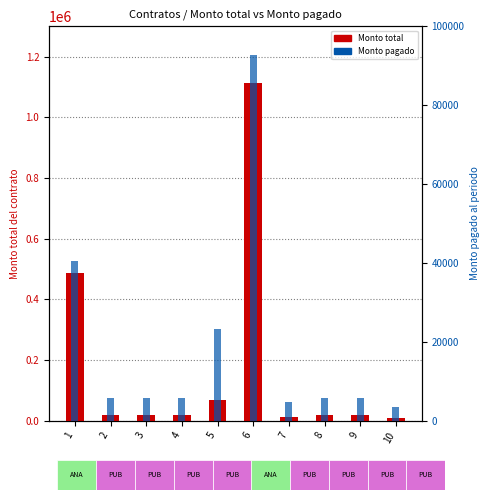

Reading right to left, extract all data points from this chart.

Monto total del contrato: 10440	17400	17400	13920	1113600	69600	17400	17400	17400	487200
Monto pagado al periodo: 3480	5800	5800	4640	92800	23200	5800	5800	5800	40600